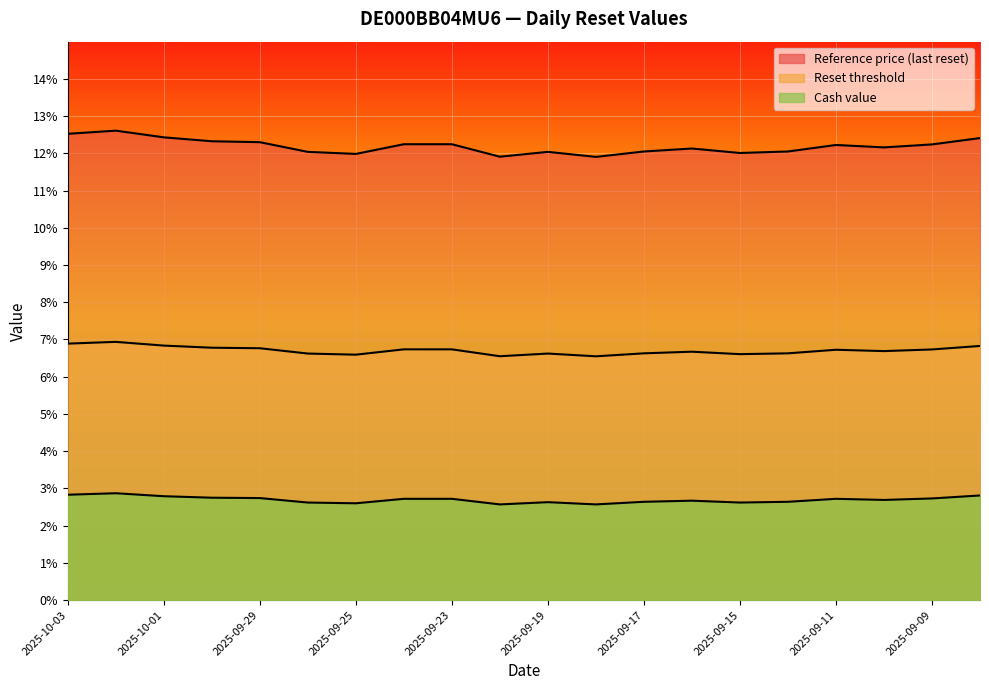

Reading right to left, what are all the values shown in this chart?

Cash value: 2025-09-08=2.8	2025-09-09=2.7	2025-09-10=2.7	2025-09-11=2.7	2025-09-12=2.6	2025-09-15=2.6	2025-09-16=2.7	2025-09-17=2.6	2025-09-18=2.6	2025-09-19=2.6	2025-09-22=2.6	2025-09-23=2.7	2025-09-24=2.7	2025-09-25=2.6	2025-09-26=2.6	2025-09-29=2.7	2025-09-30=2.8	2025-10-01=2.8	2025-10-02=2.9	2025-10-03=2.8
Reset threshold: 2025-09-08=6.8	2025-09-09=6.7	2025-09-10=6.7	2025-09-11=6.7	2025-09-12=6.6	2025-09-15=6.6	2025-09-16=6.7	2025-09-17=6.6	2025-09-18=6.5	2025-09-19=6.6	2025-09-22=6.5	2025-09-23=6.7	2025-09-24=6.7	2025-09-25=6.6	2025-09-26=6.6	2025-09-29=6.8	2025-09-30=6.8	2025-10-01=6.8	2025-10-02=6.9	2025-10-03=6.9
Reference price (last reset): 2025-09-08=12.4	2025-09-09=12.2	2025-09-10=12.2	2025-09-11=12.2	2025-09-12=12.1	2025-09-15=12.0	2025-09-16=12.1	2025-09-17=12.1	2025-09-18=11.9	2025-09-19=12.0	2025-09-22=11.9	2025-09-23=12.2	2025-09-24=12.2	2025-09-25=12.0	2025-09-26=12.0	2025-09-29=12.3	2025-09-30=12.3	2025-10-01=12.4	2025-10-02=12.6	2025-10-03=12.5